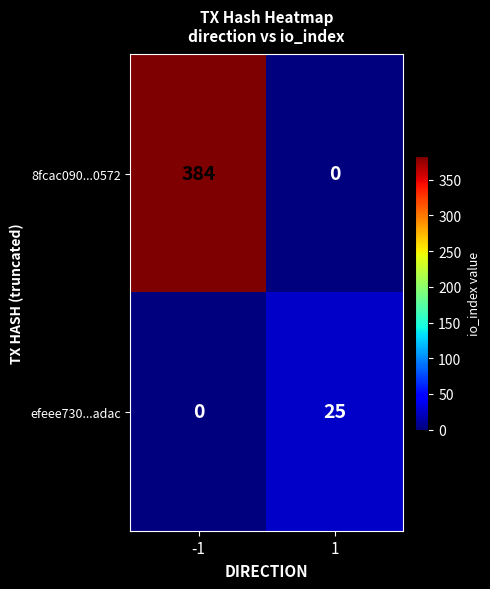

Reading right to left, extract all data points from this chart.

8fcac090...0572: 1=0	-1=384
efeee730...adac: 1=25	-1=0